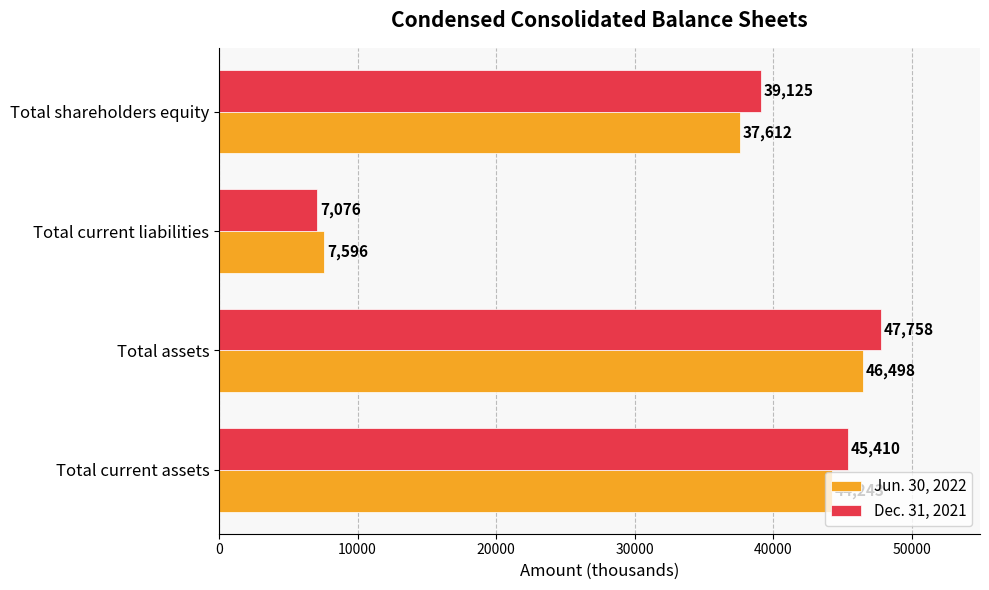

Which category has the highest value across all series?

Total assets